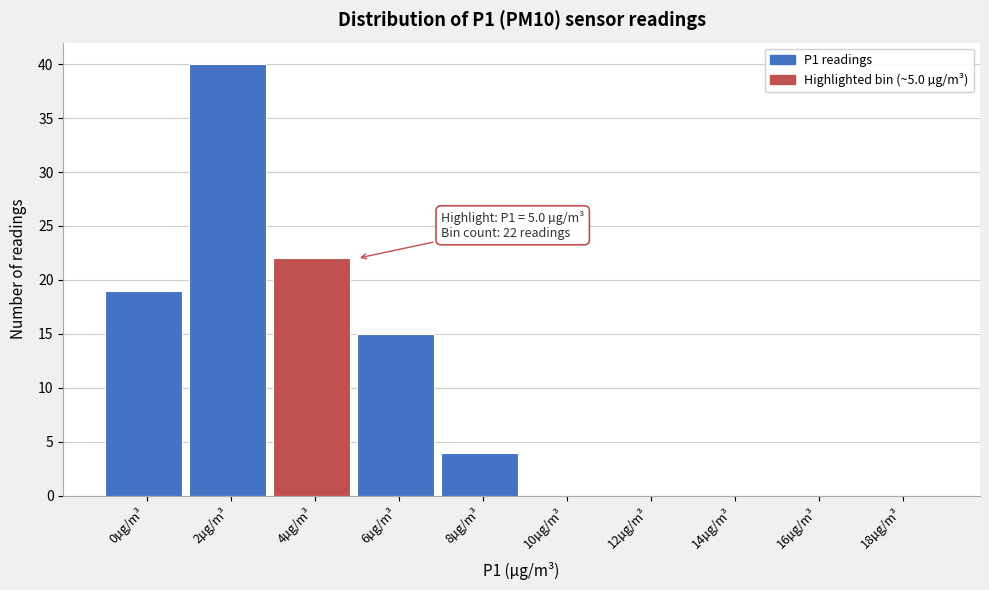

Reading left to right, transcribe all the data shown in this chart.

0µg/m³=19	2µg/m³=40	4µg/m³=22	6µg/m³=15	8µg/m³=4	10µg/m³=0	12µg/m³=0	14µg/m³=0	16µg/m³=0	18µg/m³=0